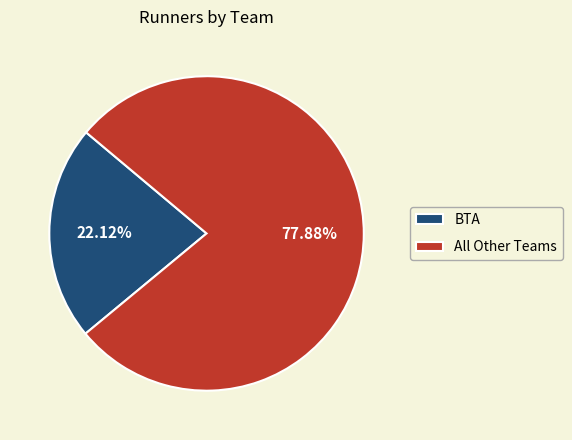

Do BTA and All Other Teams together represent more than half of the pie?

Yes